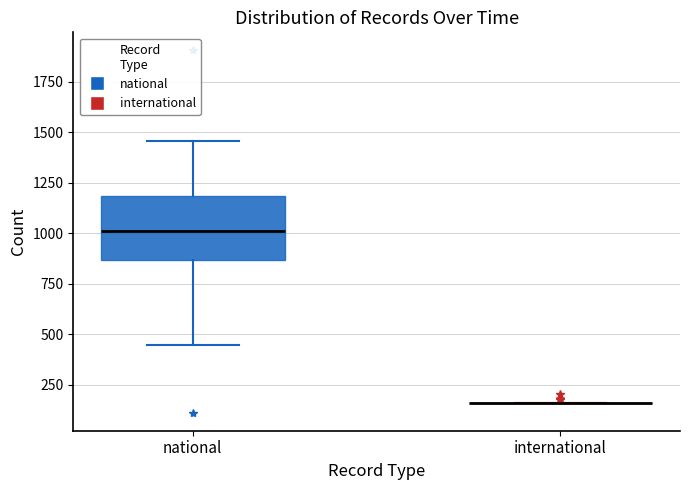

Reading left to right, read every box against the y-axis: the position of its median line, the range the box covers, and the ends of its whiskers. The values are not printed on the chart, so give them approximately, as read against the axis.

national: median 1000, box 850 to 1200, whiskers 450 to 1450
international: box collapsed to a line at 150, whiskers 150 to 150